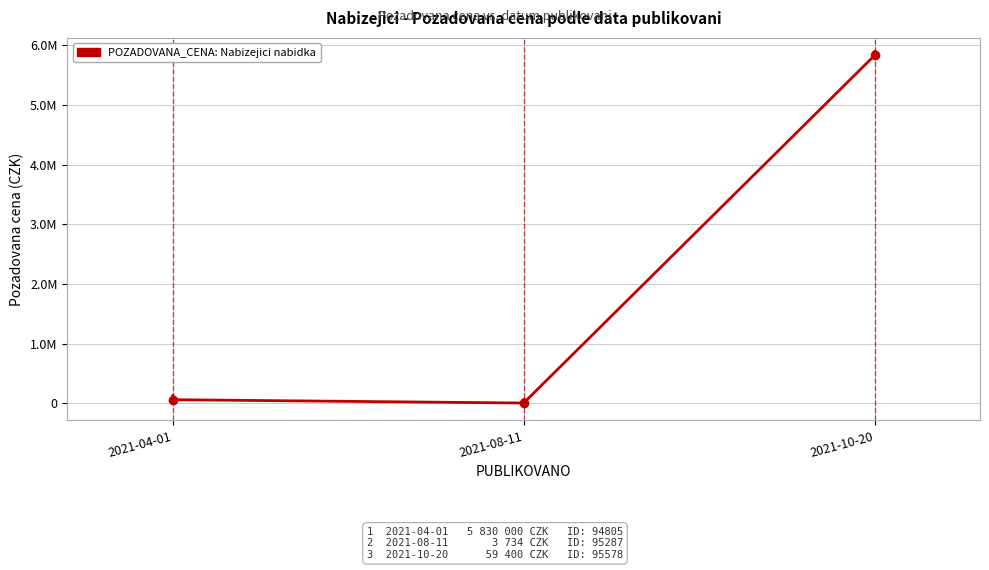

Does the chart display data point markers on the line(s)?

Yes